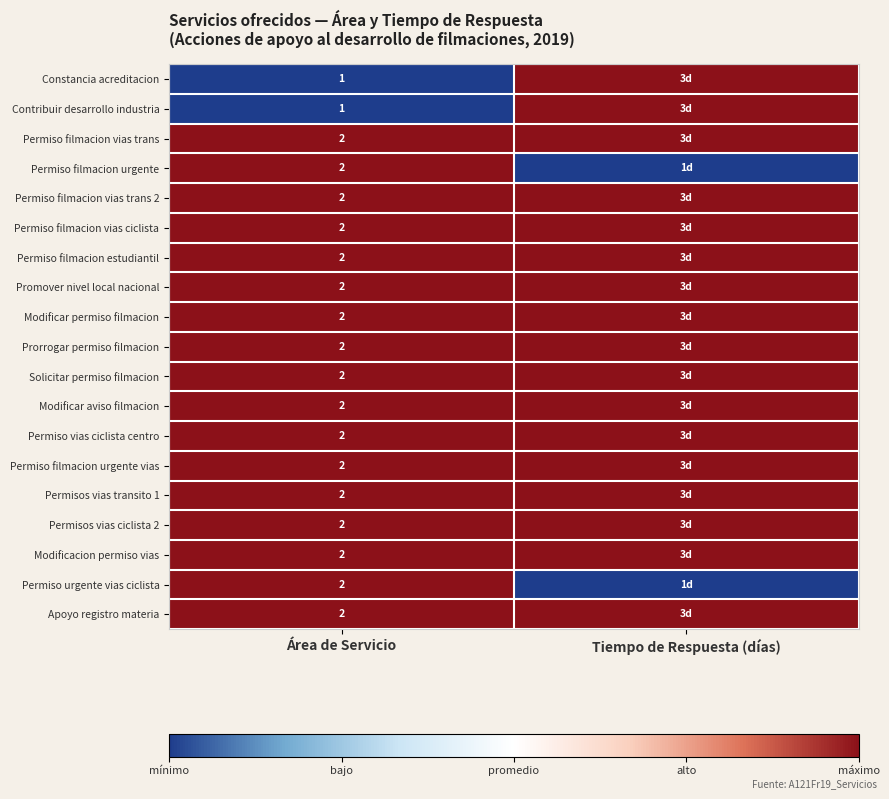

What is the total value across all series at Área de Servicio?

36